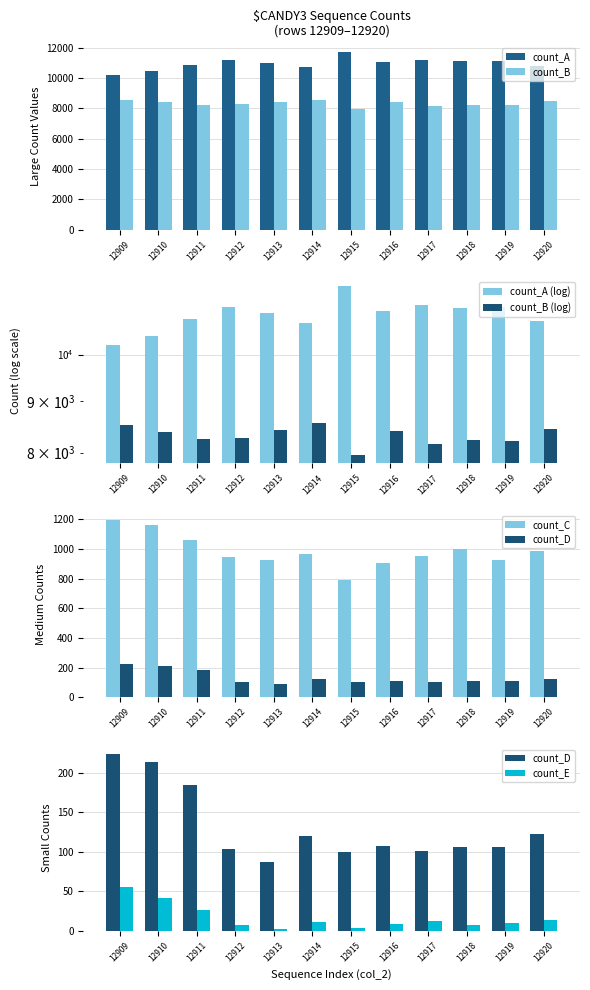

What are all the series names shown in the legend?

count_A, count_B, count_C, count_D, count_E